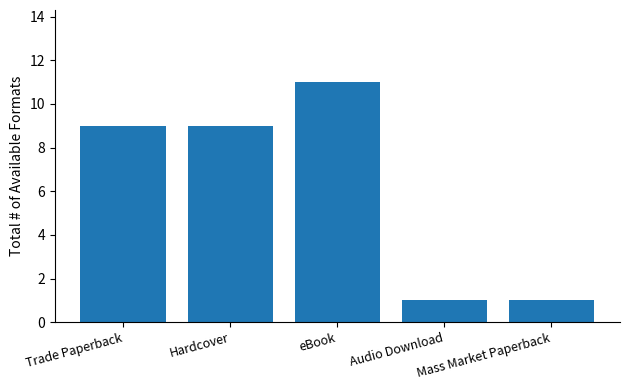

The value at Audio Download is 2. True or false?

False